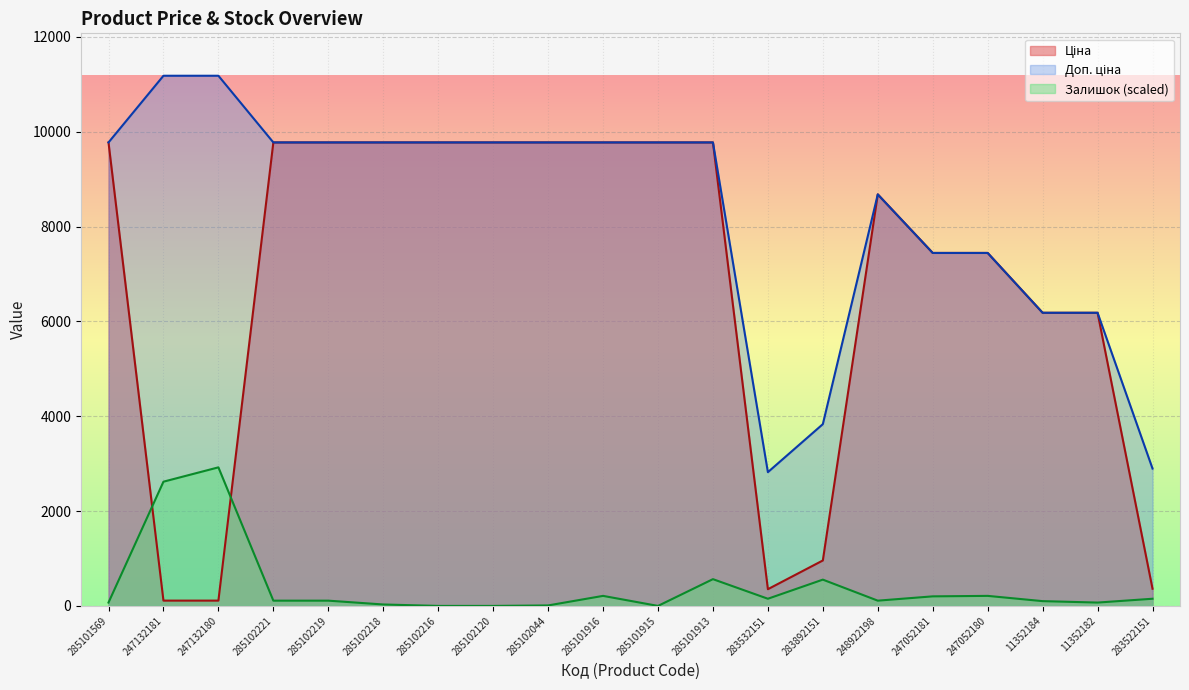

Is it true that Залишок equals 110.9 at 248922198?

True